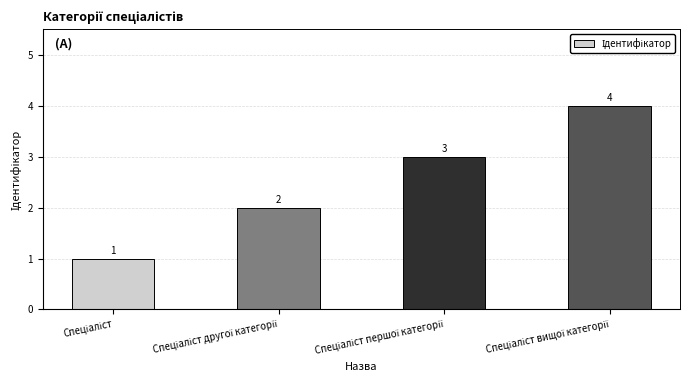

Reading left to right, what are all the values shown in this chart?

1	2	3	4